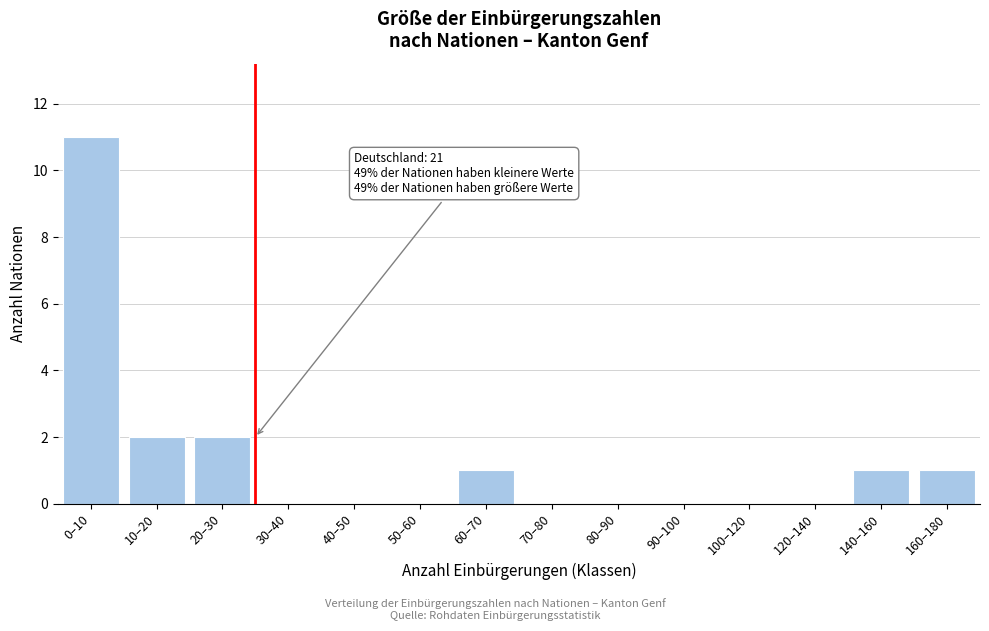

Reading right to left, extract all data points from this chart.

160–180=1	140–160=1	120–140=0	100–120=0	90–100=0	80–90=0	70–80=0	60–70=1	50–60=0	40–50=0	30–40=0	20–30=2	10–20=2	0–10=11